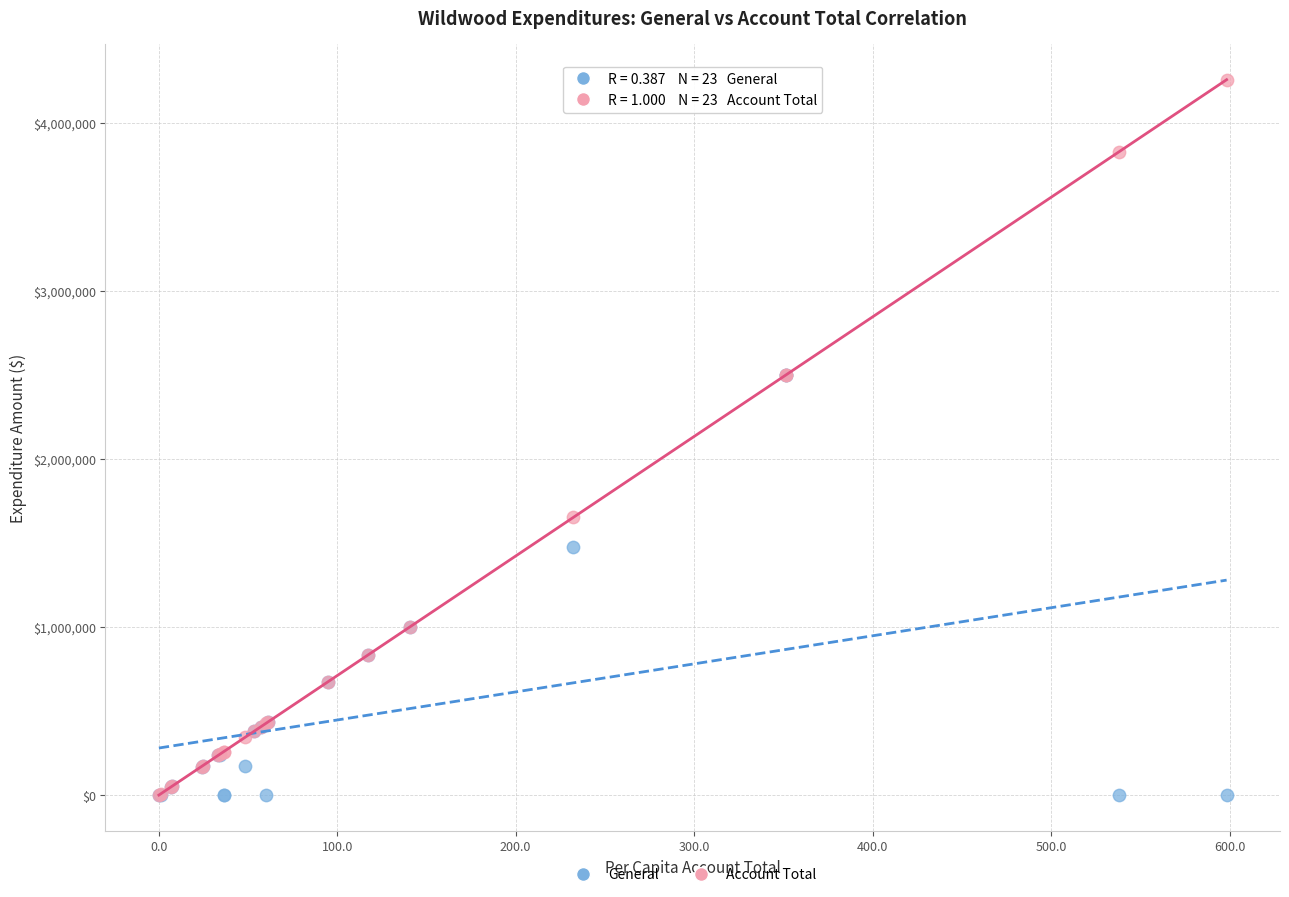

What are all the series names shown in the legend?

General, Account Total